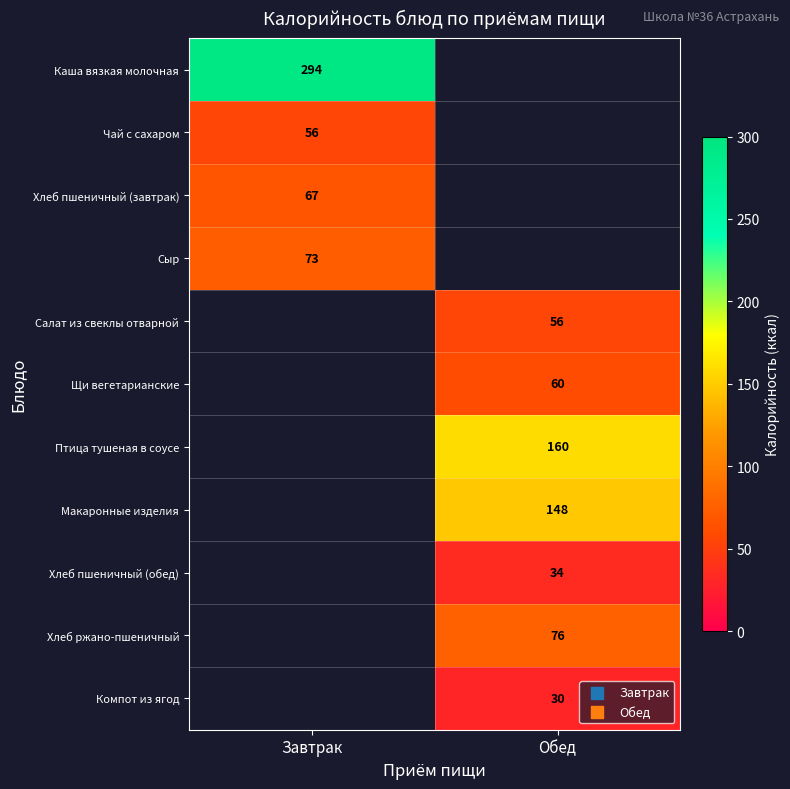

Is it true that Сыр equals 45 at Завтрак?

False